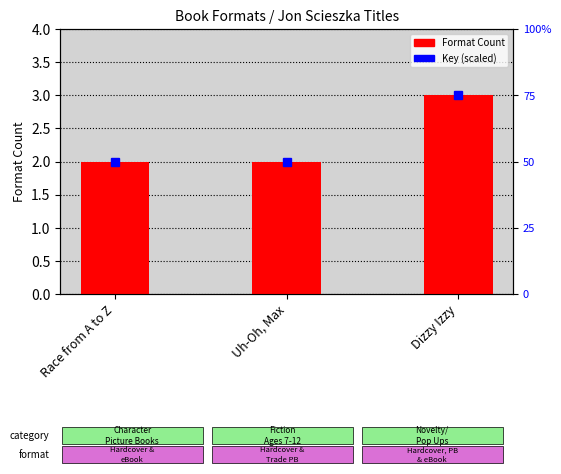

True or false: the data shows 2 at Uh-Oh, Max.

True